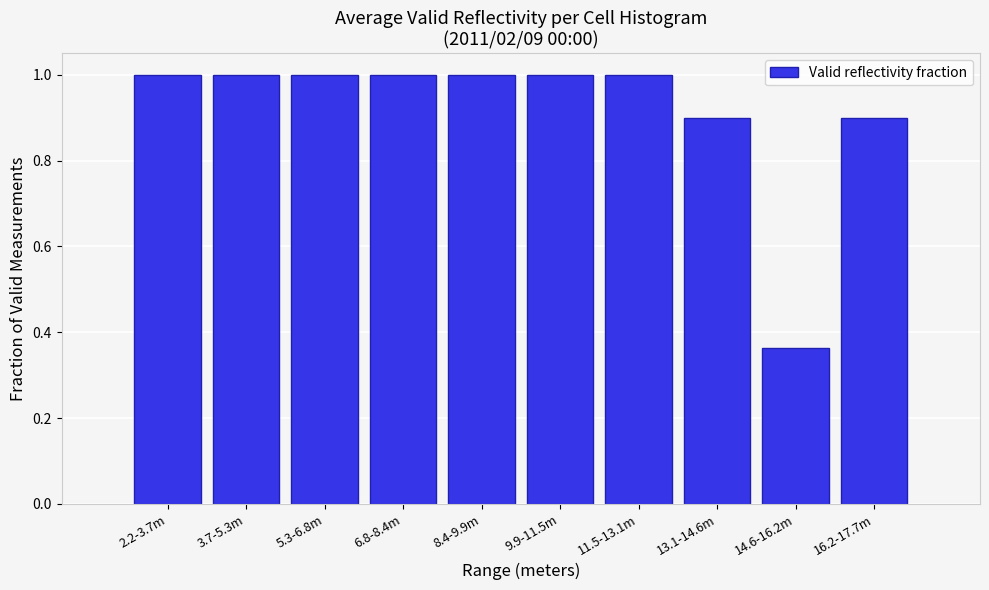

Where is the data nearest to the value 0?

14.6-16.2m